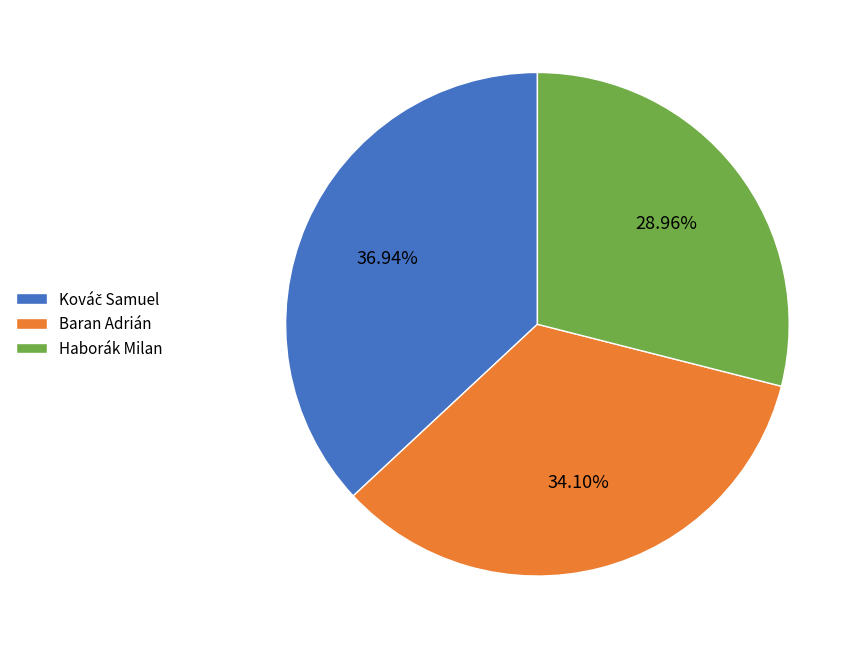

What is the smallest slice in the pie chart?

Haborák Milan